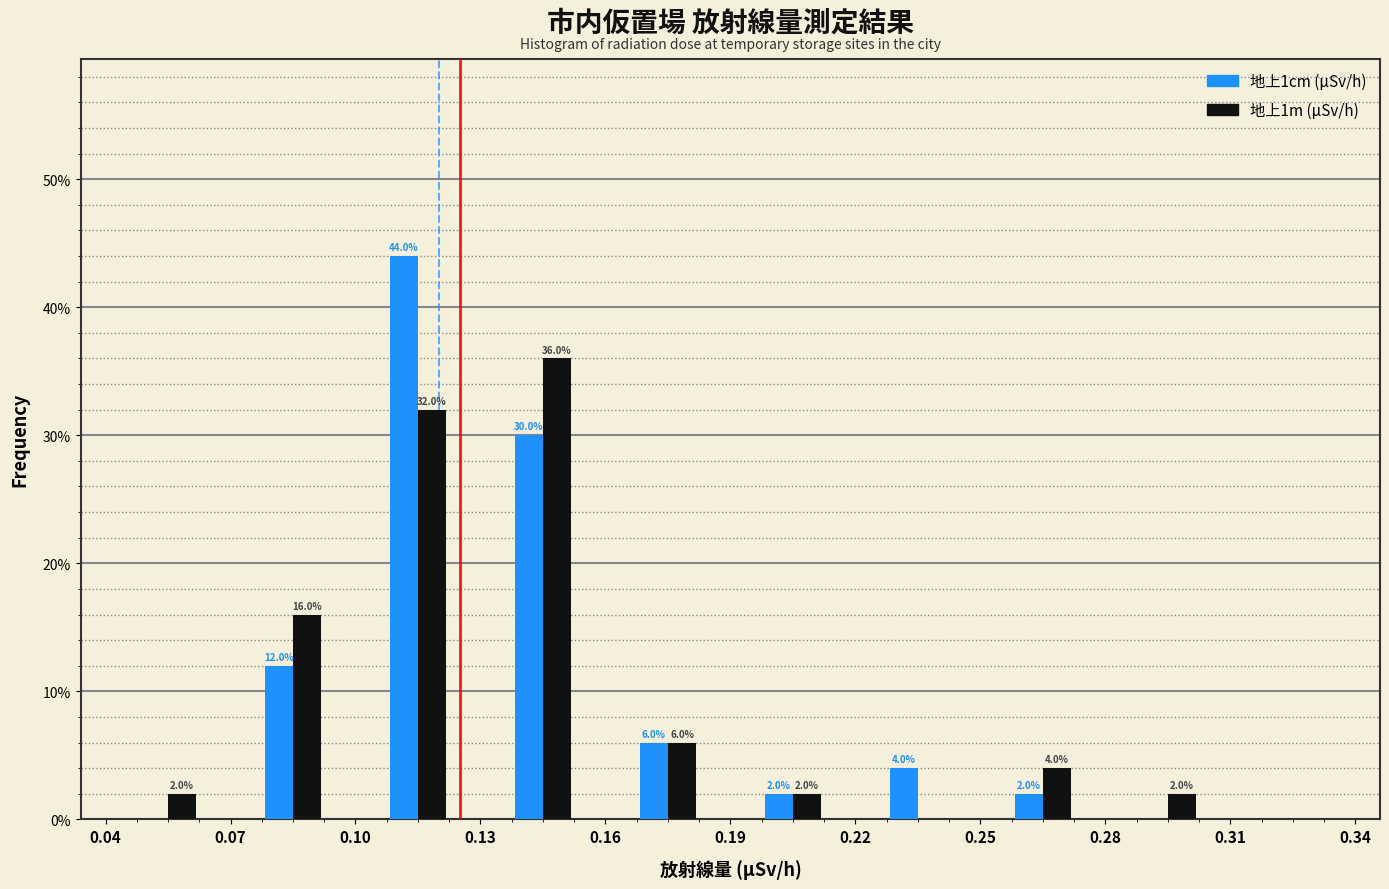

In the 地上1cm (μSv/h) series, which range on the x-axis has the tallest bar?

0.10 to 0.13